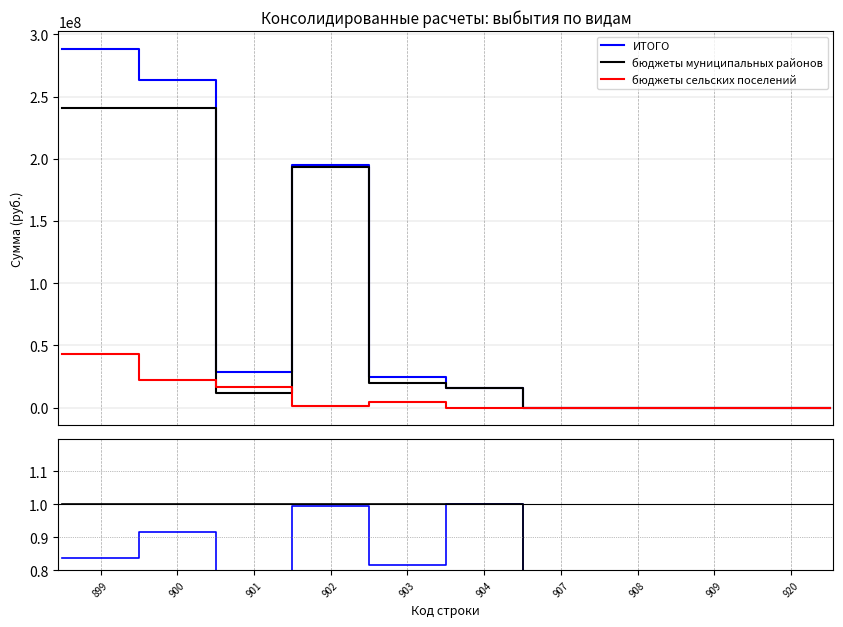

Is it true that down equals 0.3 at 12?

False